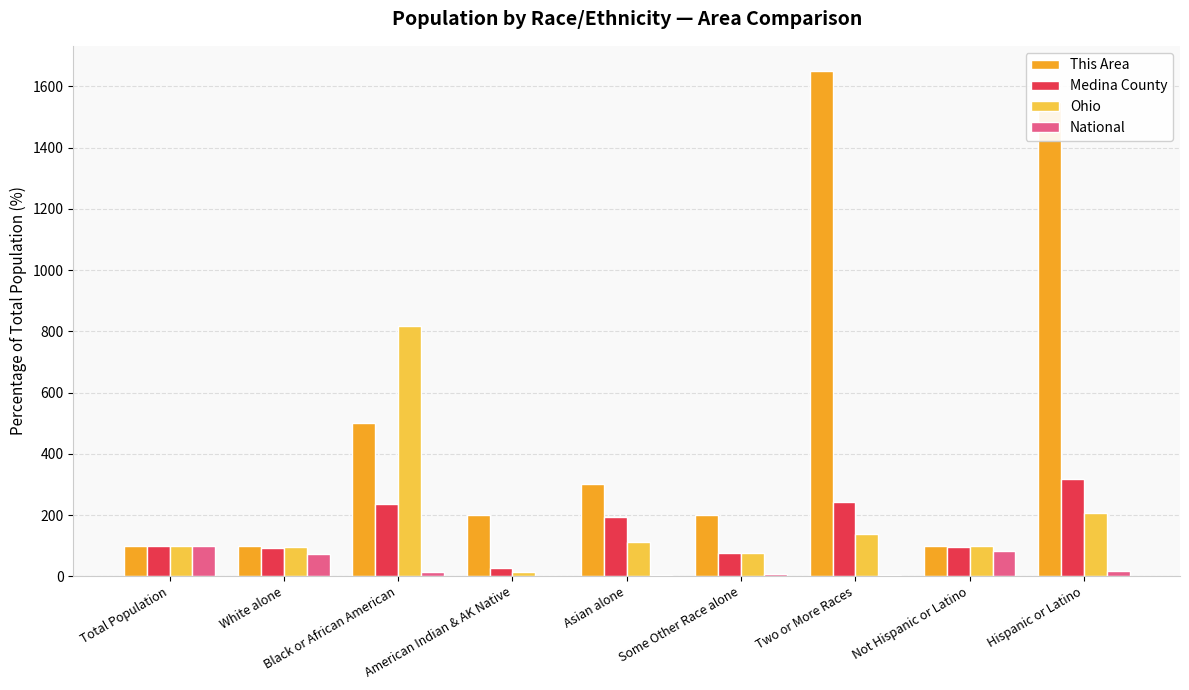

Is it true that This Area equals 100.0 at Total Population?

True